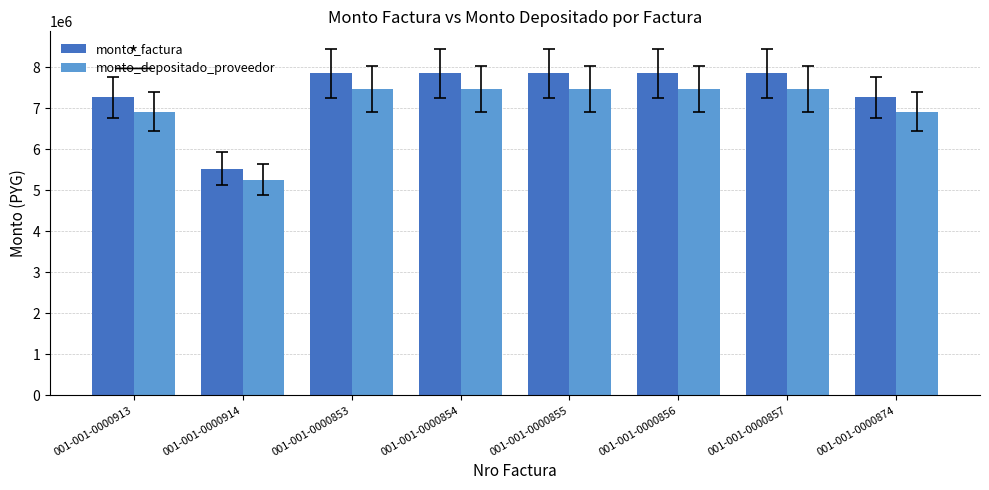

Reading left to right, extract all data points from this chart.

monto_factura: 001-001-0000913=7268860	001-001-0000914=5527845	001-001-0000853=7851632	001-001-0000854=7851632	001-001-0000855=7851632	001-001-0000856=7851632	001-001-0000857=7851632	001-001-0000874=7268860
monto_depositado_proveedor: 001-001-0000913=6912553	001-001-0000914=5256881	001-001-0000853=7466759	001-001-0000854=7466759	001-001-0000855=7466759	001-001-0000856=7466759	001-001-0000857=7466759	001-001-0000874=6912553